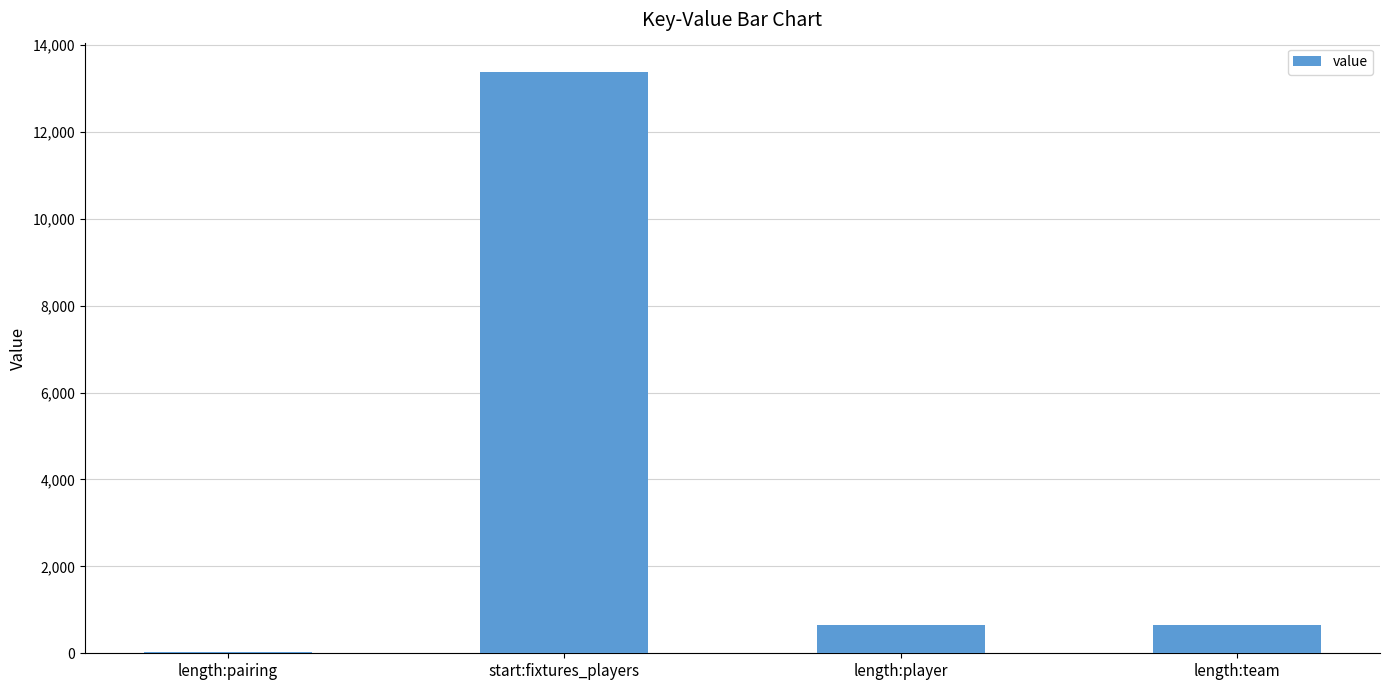

Reading left to right, what are all the values shown in this chart?

19	13384	655	655